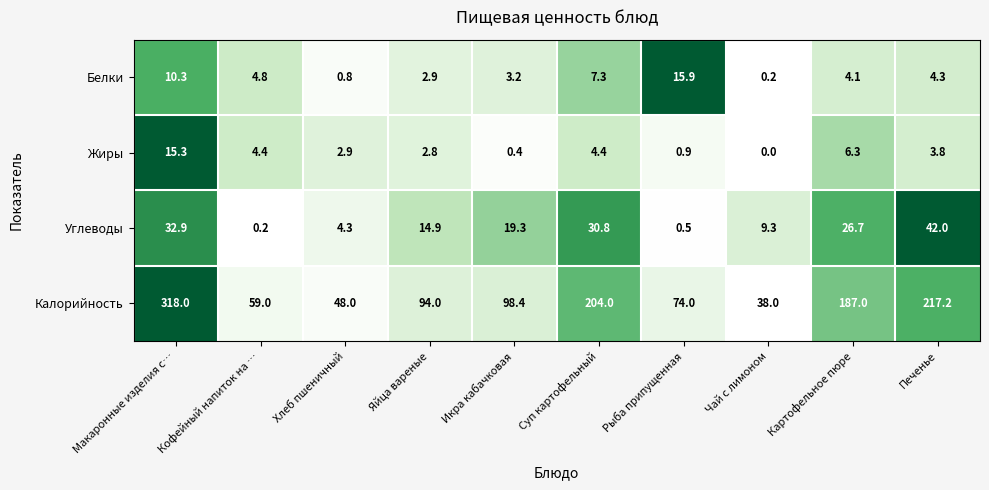

Between Картофельное пюре and Печенье, which series saw the biggest shift?

Калорийность